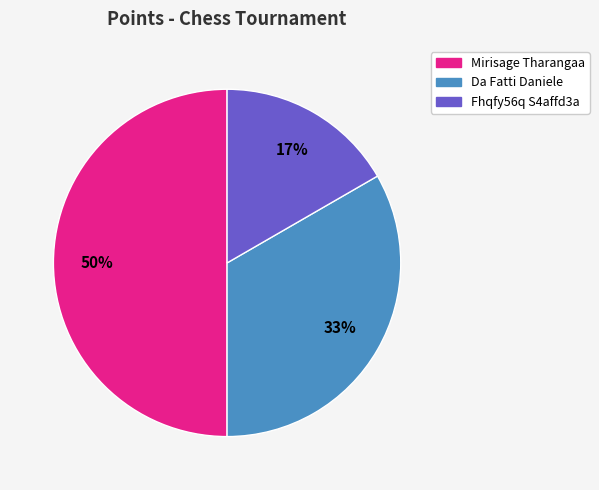

To the nearest percent, what is the difference between the largest and smallest slice percentages?

33%